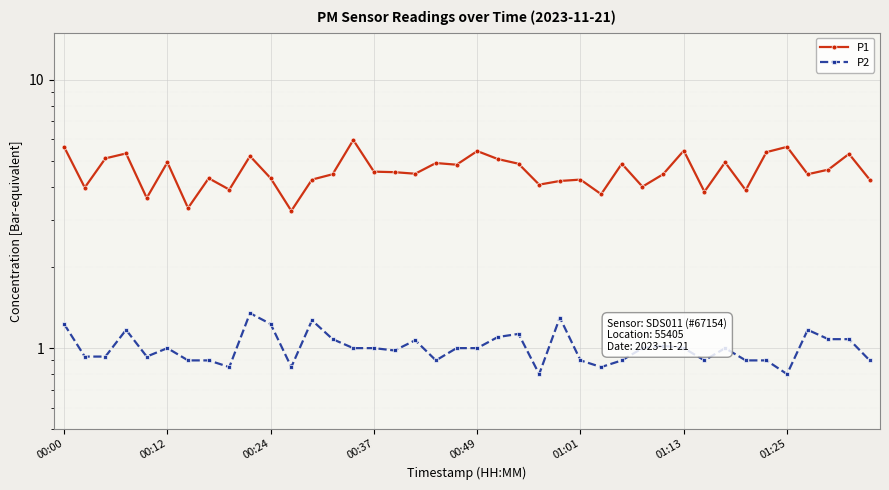

True or false: P1 and P2 intersect in this chart.

False